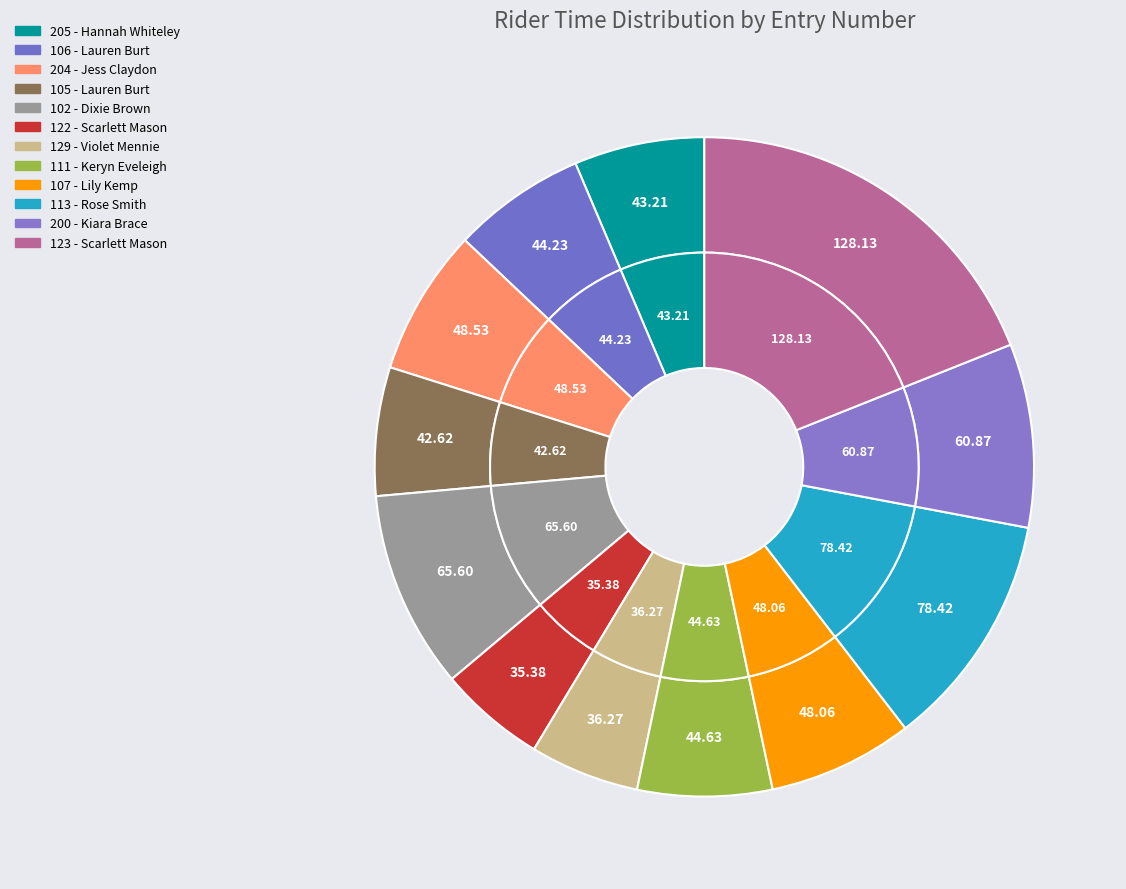

The 105 slice represents 6% of the pie. True or false?

True